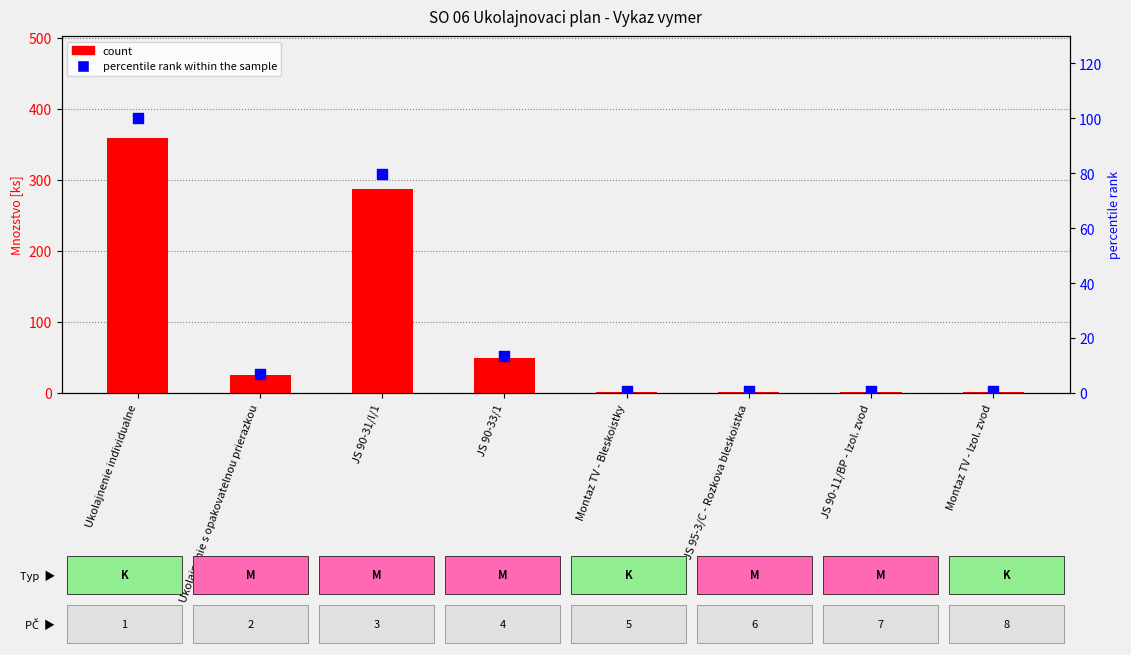

Which series contains the lowest Y value?

percentile rank within the sample